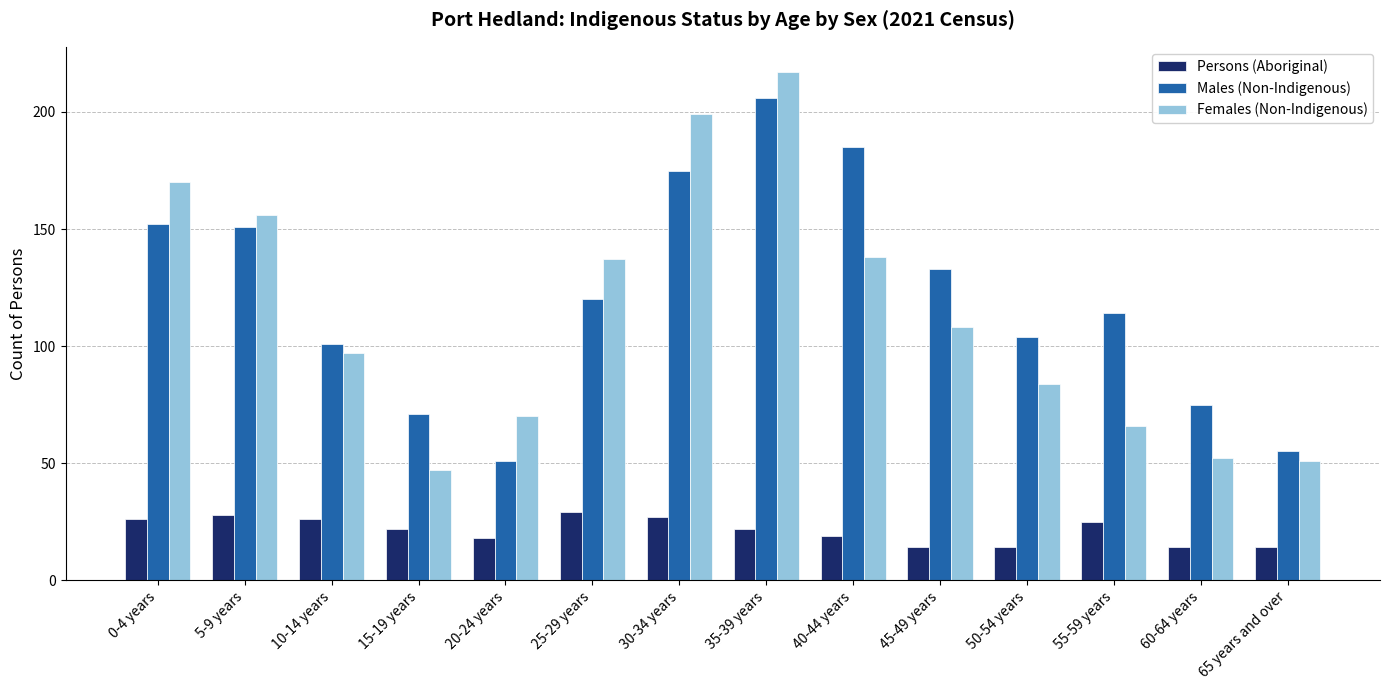

What value does the Females (Non-Indigenous) series have at 20-24 years, to the nearest 5?

70